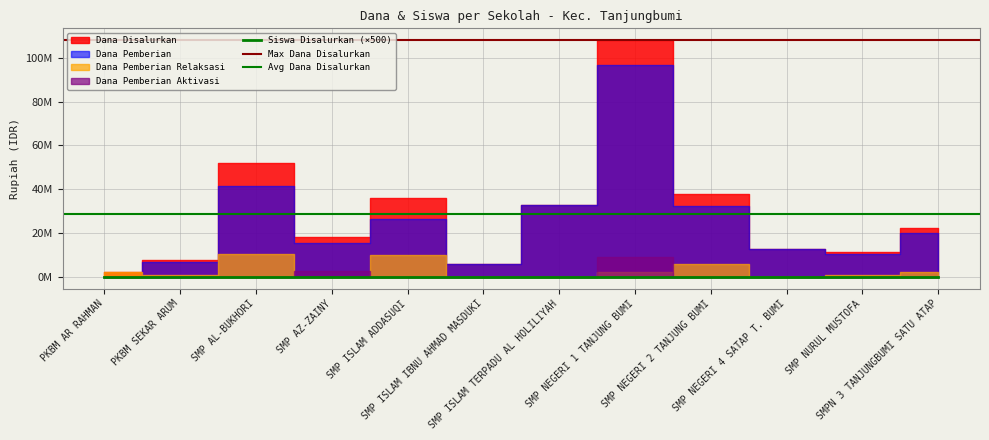

How many interior local peaks does the Siswa Disalurkan series have?

3